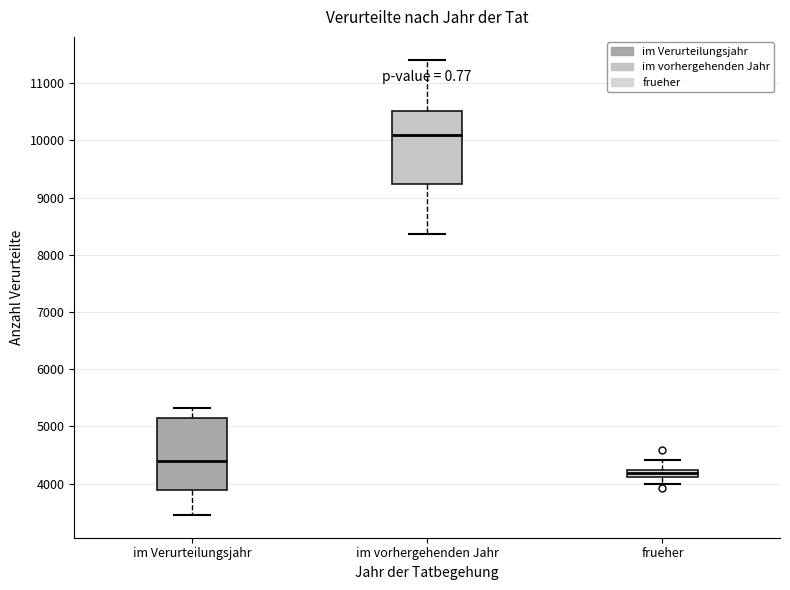

Where does the upper whisker of the box for im Verurteilungsjahr end on the y-axis? The values are not printed on the chart, so give them approximately, as read against the axis.

5300